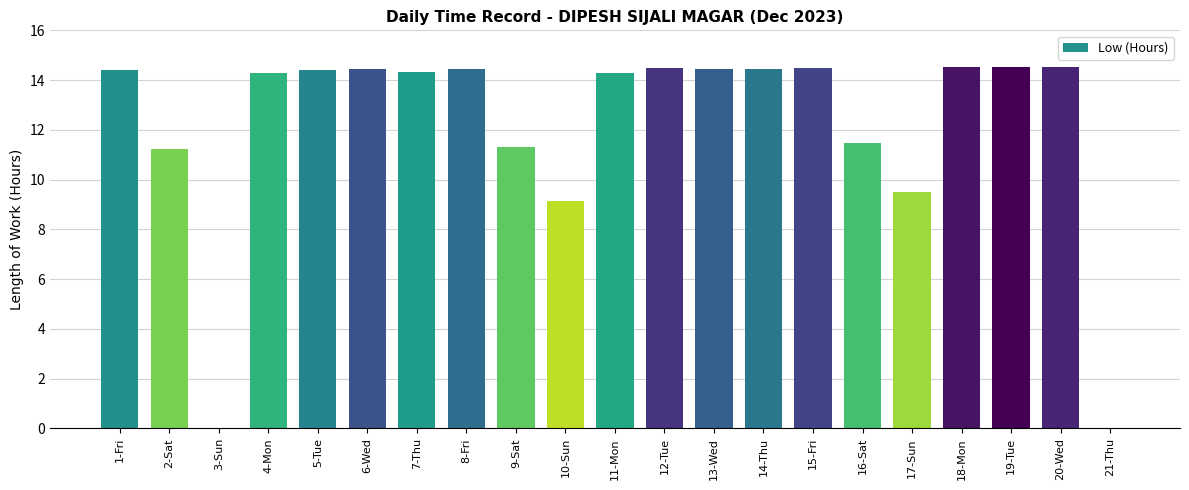

What is the sum of all values?

254.7